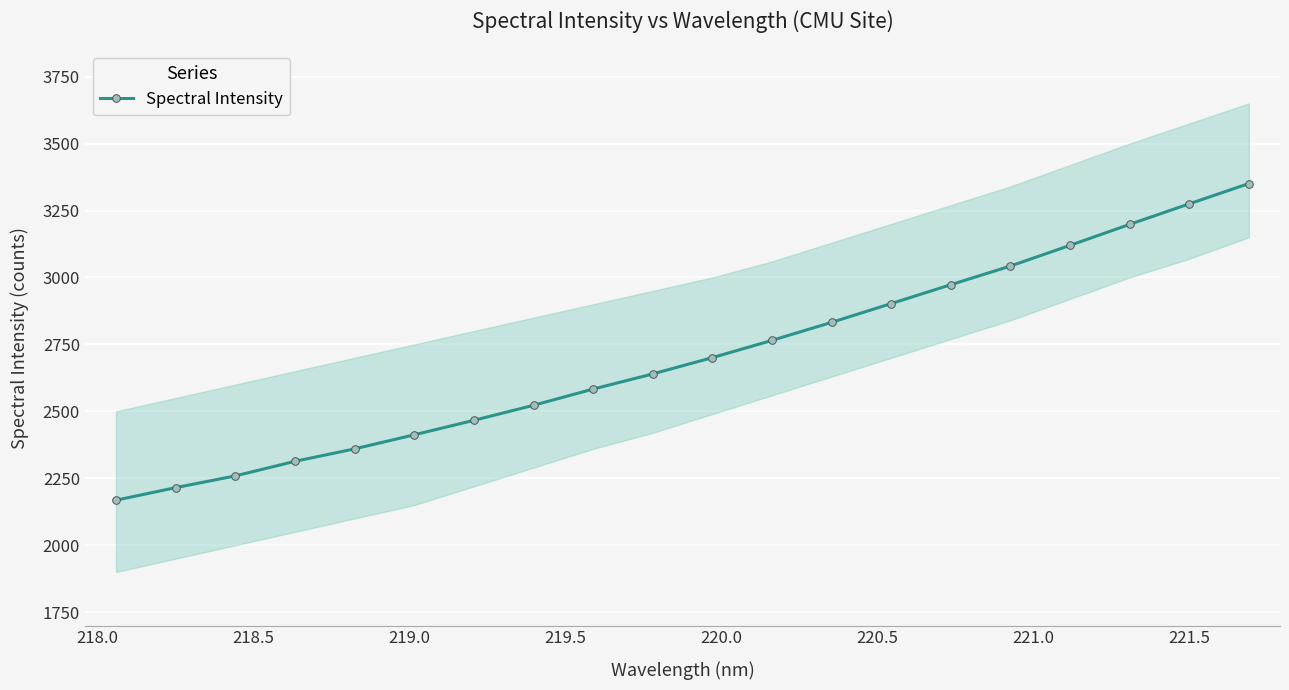

What is the maximum value shown in the chart?

3350.7